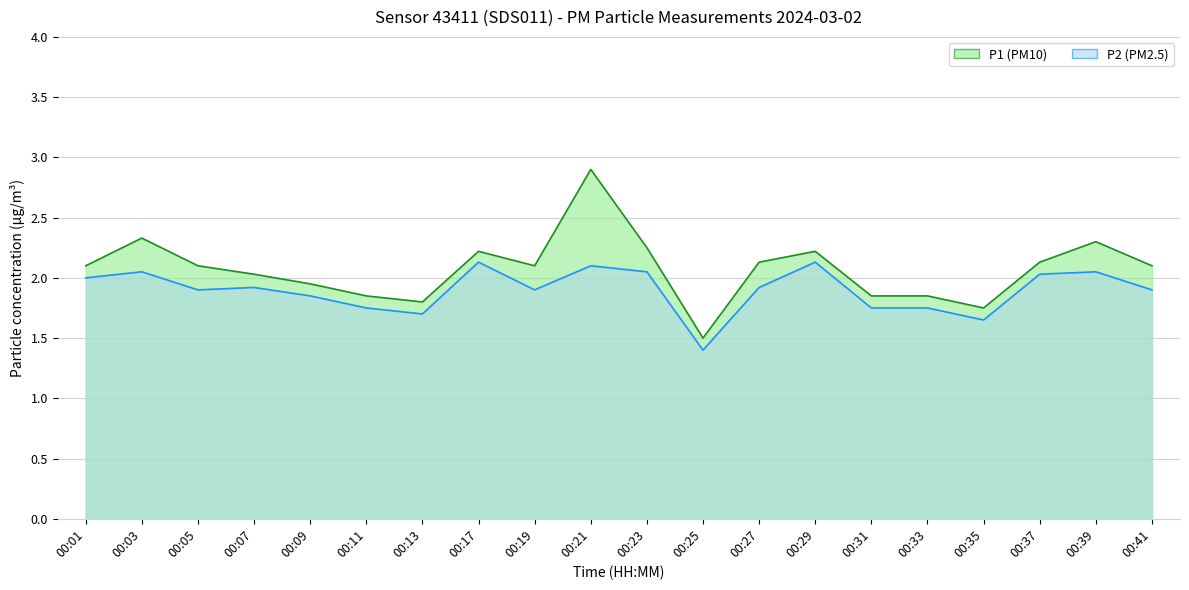

Rank the categories by P2 value from highest to lowest.

00:17, 00:29, 00:21, 00:03, 00:23, 00:39, 00:37, 00:01, 00:07, 00:27, 00:05, 00:19, 00:41, 00:09, 00:11, 00:31, 00:33, 00:13, 00:35, 00:25